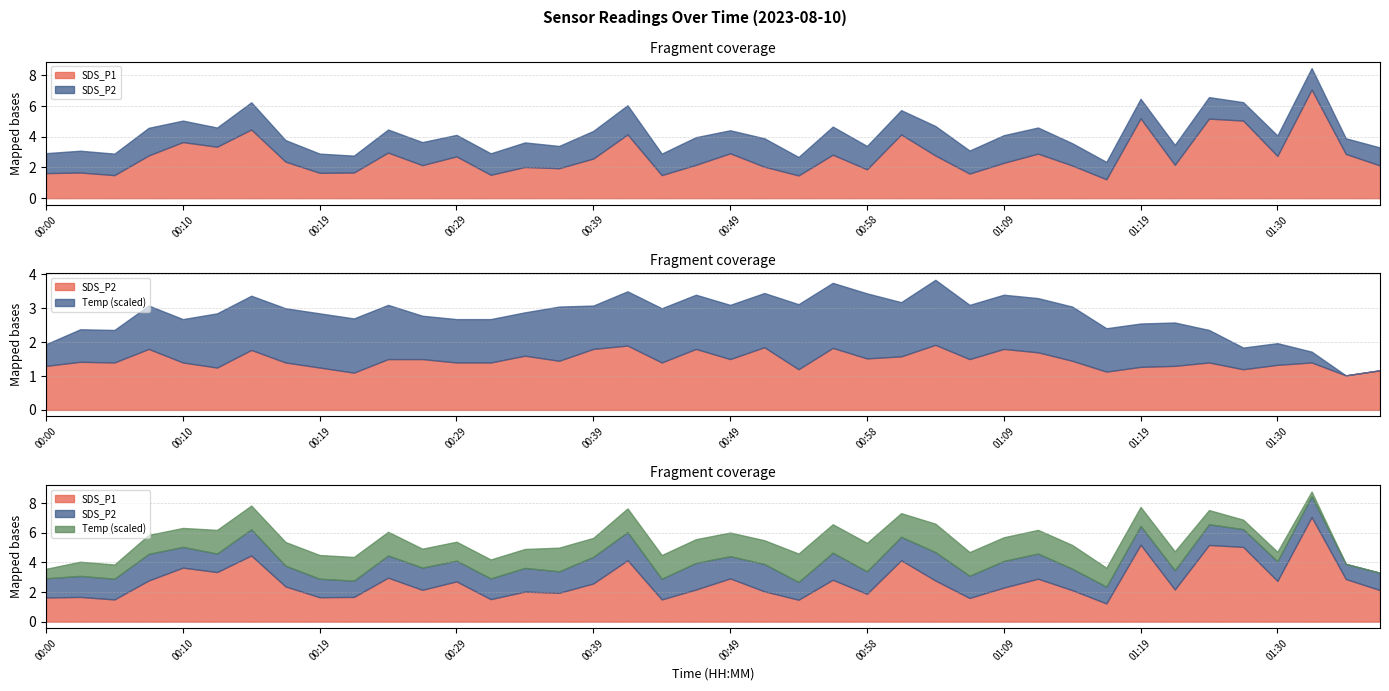

At which label is SDS_P2 closest to 1?

01:34